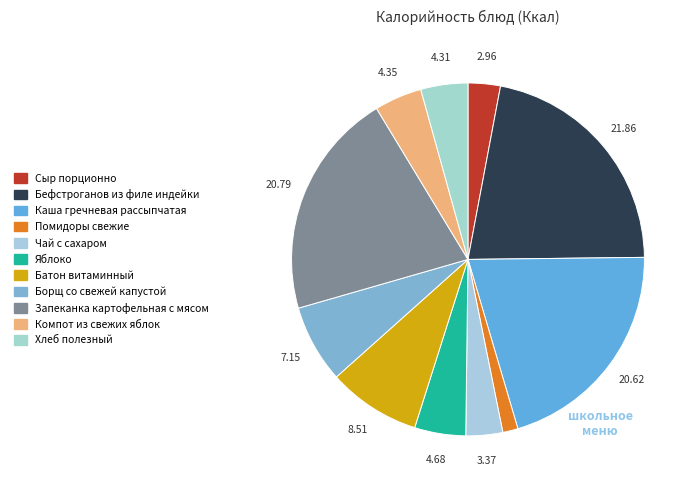

To the nearest percent, what percentage of the pie is Батон витаминный?

9%